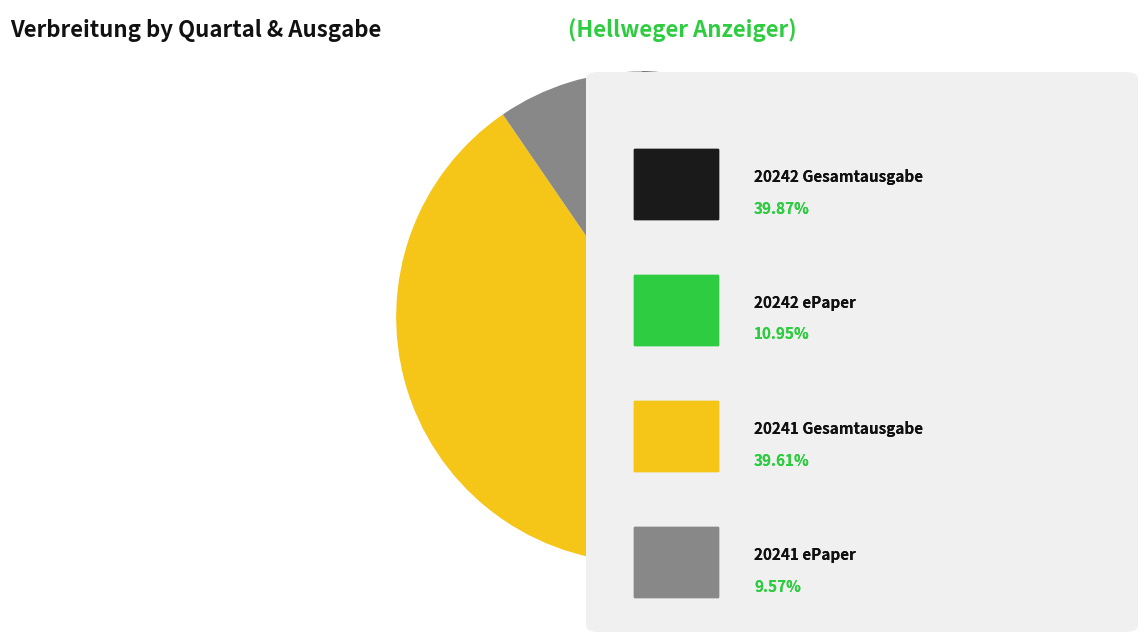

Does any single category account for the majority?

No